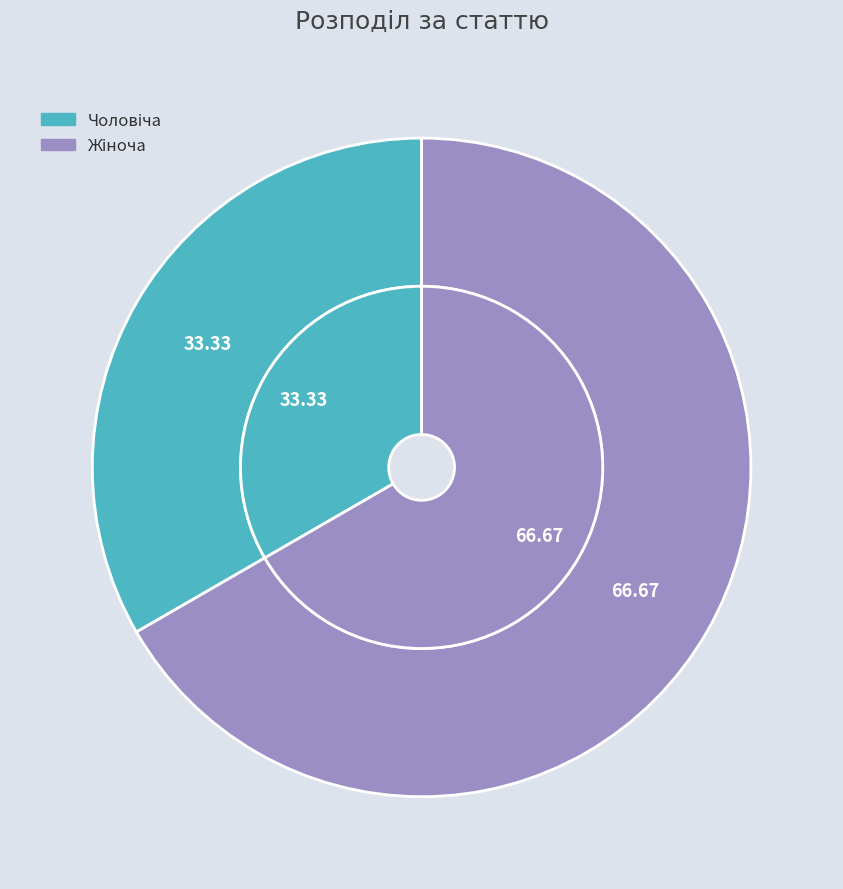

The Жіноча slice represents 57% of the pie. True or false?

False